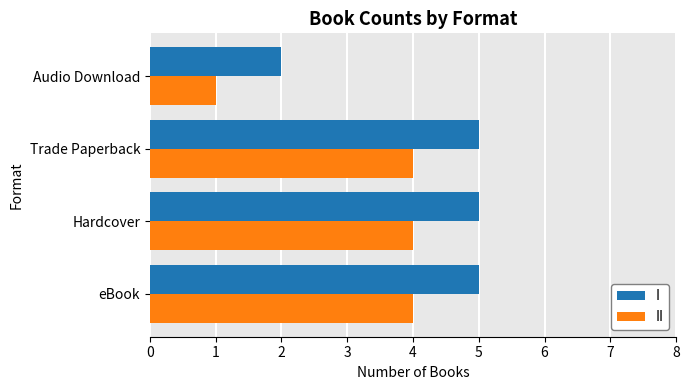

Is the value of II at Trade Paperback greater than the value of I at Hardcover?

No